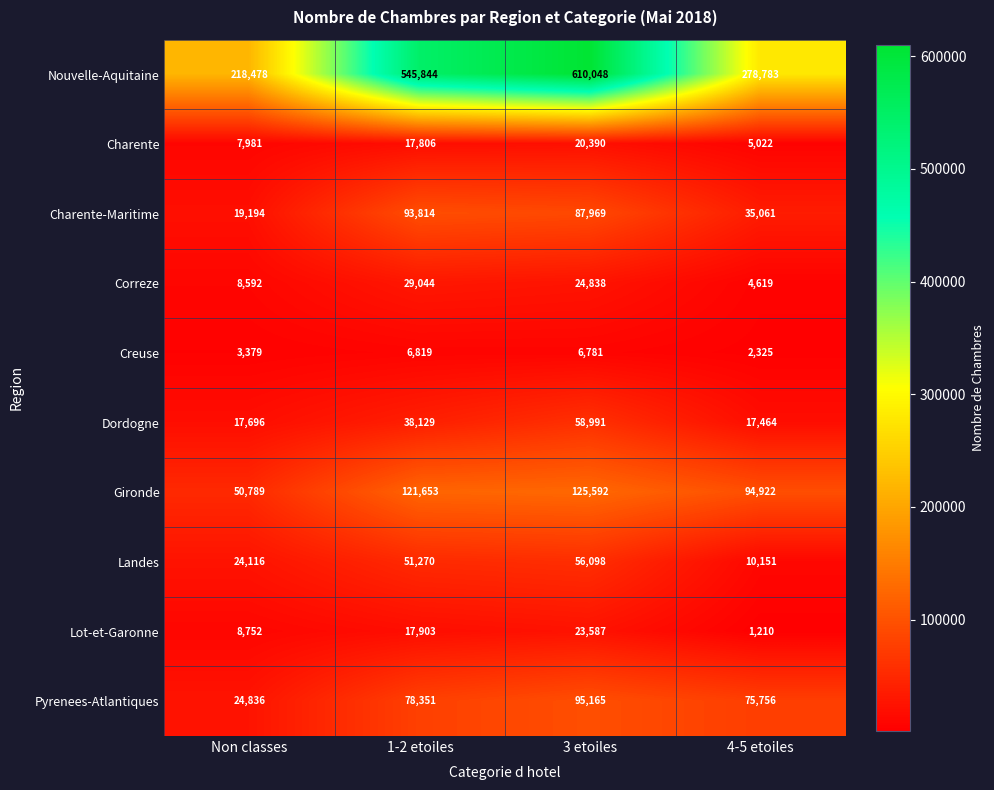

What is the total value across all series at 4-5 etoiles?

525313